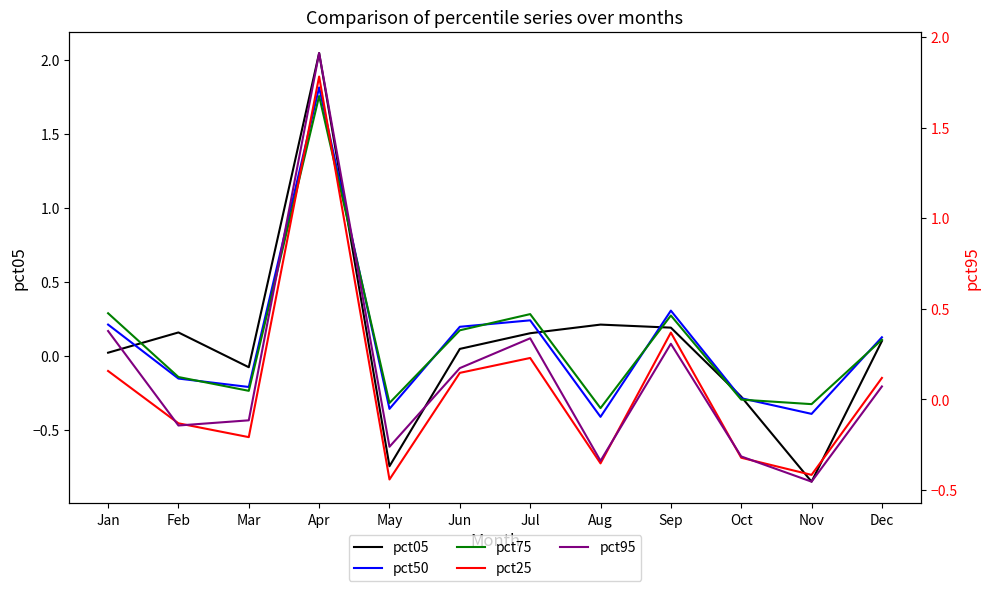

At which category does pct75 reach its first local peak?

Apr